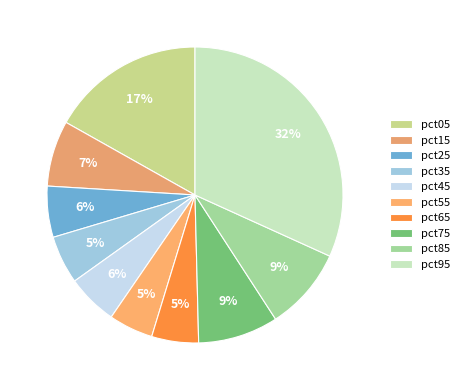

Count the number of slices in the pie.

10